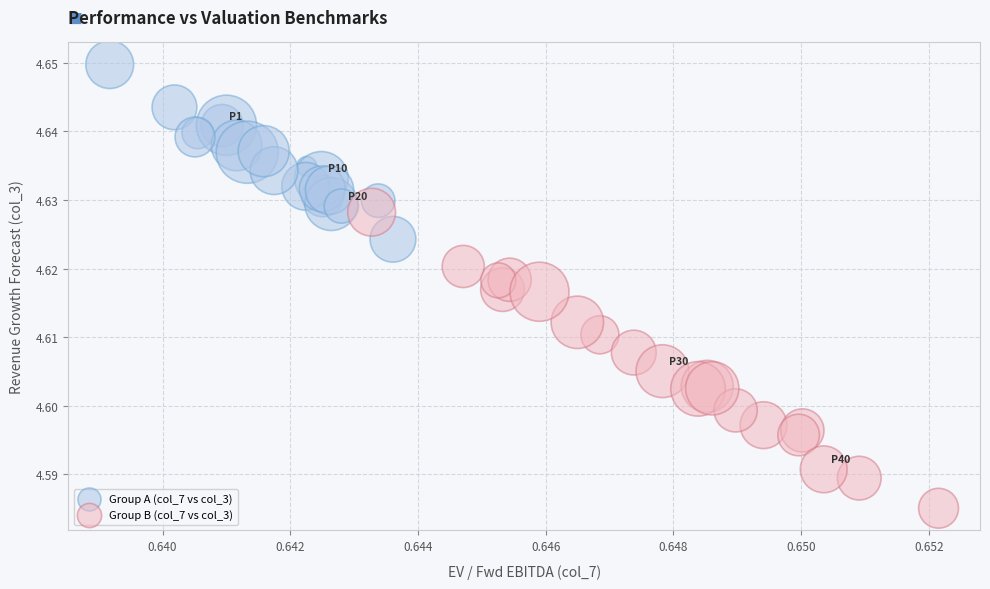

Which series contains the highest Y value?

Group A (col_7 vs col_3)